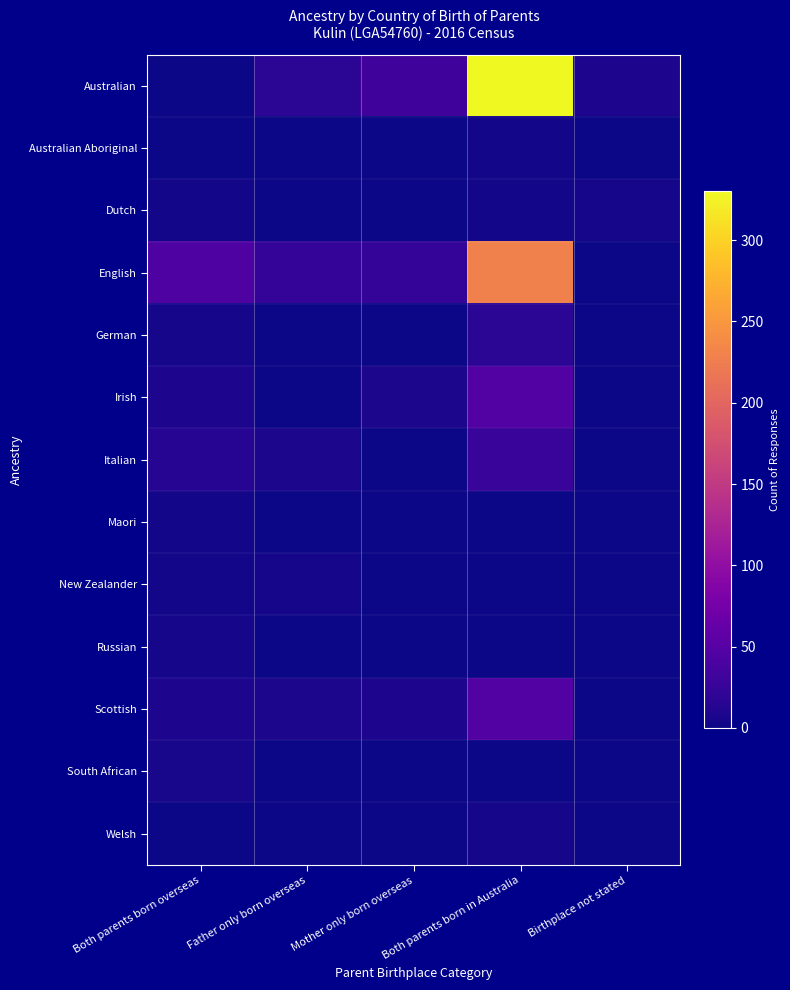

List the series in order of their peak value, highest first.

Australian, English, Irish, Scottish, Italian, German, South African, Dutch, Welsh, New Zealander, Russian, Australian Aboriginal, Maori